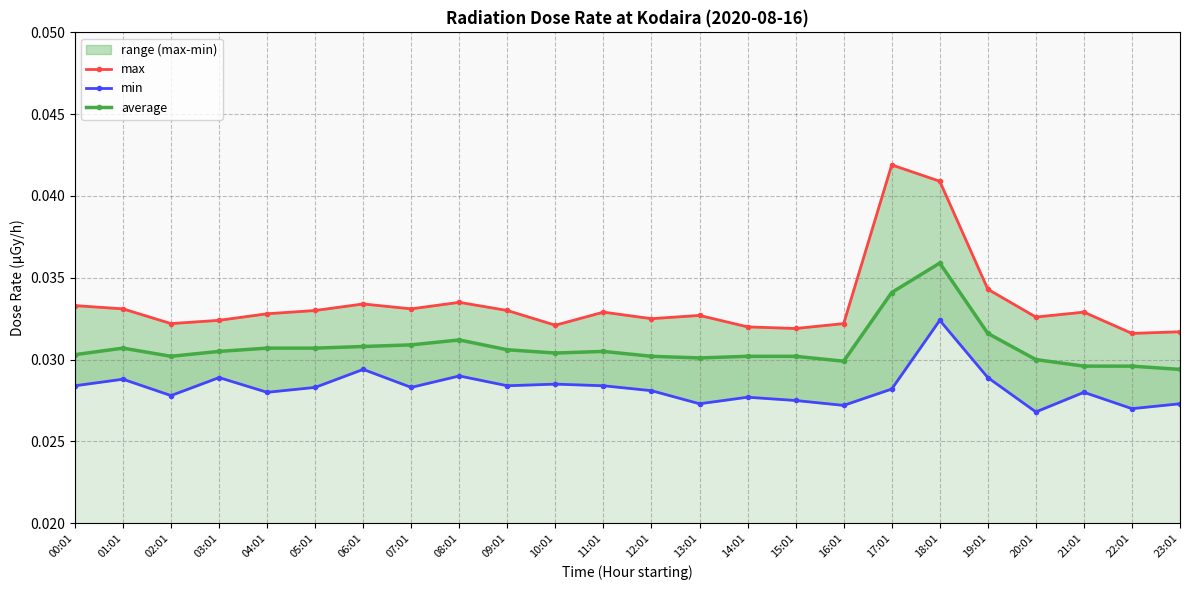

Reading right to left, what are all the values shown in this chart?

max: 23:01=0.0	22:01=0.0	21:01=0.0	20:01=0.0	19:01=0.0	18:01=0.0	17:01=0.0	16:01=0.0	15:01=0.0	14:01=0.0	13:01=0.0	12:01=0.0	11:01=0.0	10:01=0.0	09:01=0.0	08:01=0.0	07:01=0.0	06:01=0.0	05:01=0.0	04:01=0.0	03:01=0.0	02:01=0.0	01:01=0.0	00:01=0.0
min: 23:01=0.0	22:01=0.0	21:01=0.0	20:01=0.0	19:01=0.0	18:01=0.0	17:01=0.0	16:01=0.0	15:01=0.0	14:01=0.0	13:01=0.0	12:01=0.0	11:01=0.0	10:01=0.0	09:01=0.0	08:01=0.0	07:01=0.0	06:01=0.0	05:01=0.0	04:01=0.0	03:01=0.0	02:01=0.0	01:01=0.0	00:01=0.0
average: 23:01=0.0	22:01=0.0	21:01=0.0	20:01=0.0	19:01=0.0	18:01=0.0	17:01=0.0	16:01=0.0	15:01=0.0	14:01=0.0	13:01=0.0	12:01=0.0	11:01=0.0	10:01=0.0	09:01=0.0	08:01=0.0	07:01=0.0	06:01=0.0	05:01=0.0	04:01=0.0	03:01=0.0	02:01=0.0	01:01=0.0	00:01=0.0